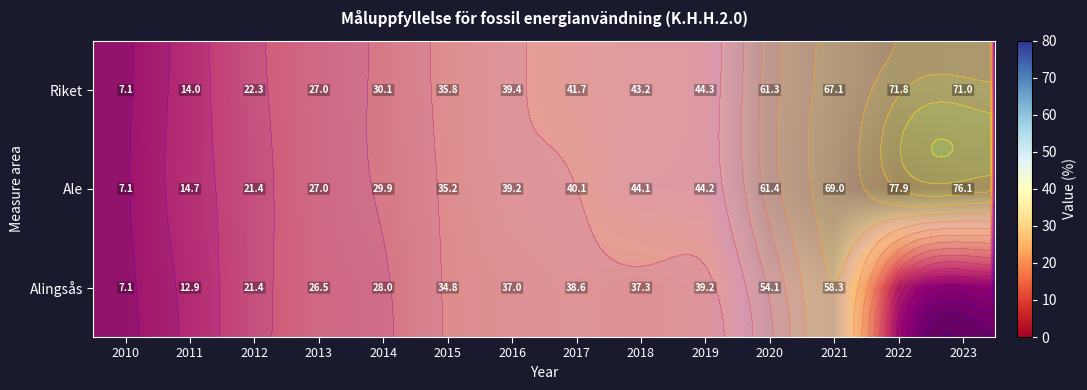

Rank the series by their maximum value, from highest to lowest.

Ale, Riket, Alingsås